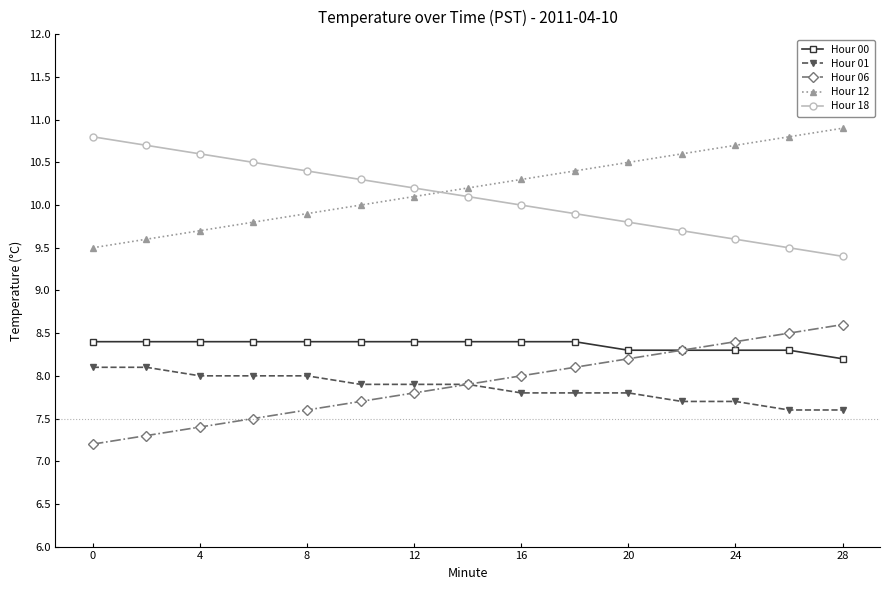

What is the value of the Hour 18 point at the 9th from the left?

10.0